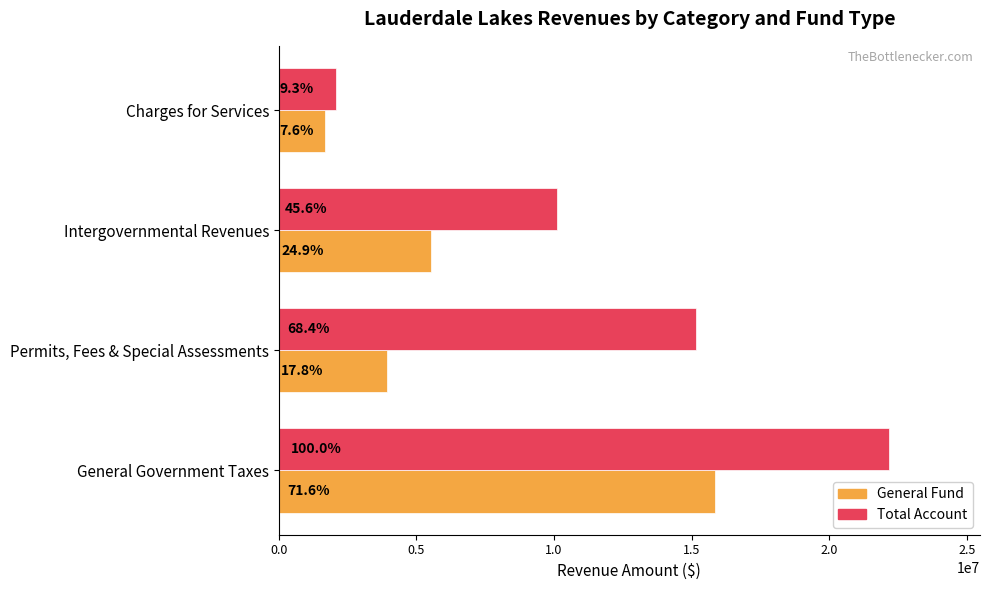

What are all the series names shown in the legend?

General Fund, Total Account